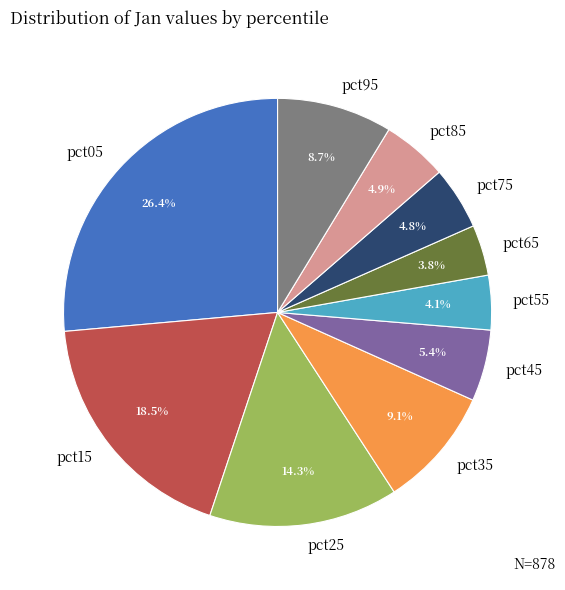

Is pct95 the majority of the pie?

No